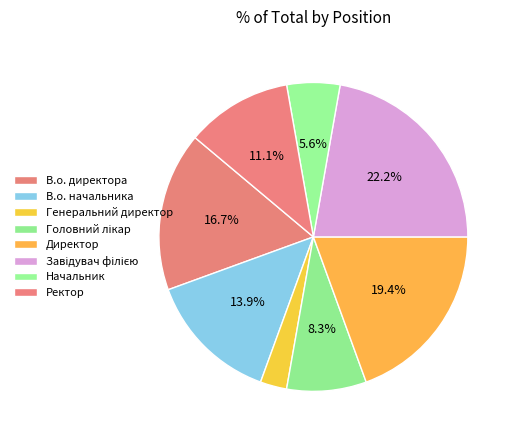

To the nearest percent, what is the difference between the largest and smallest slice percentages?

19%